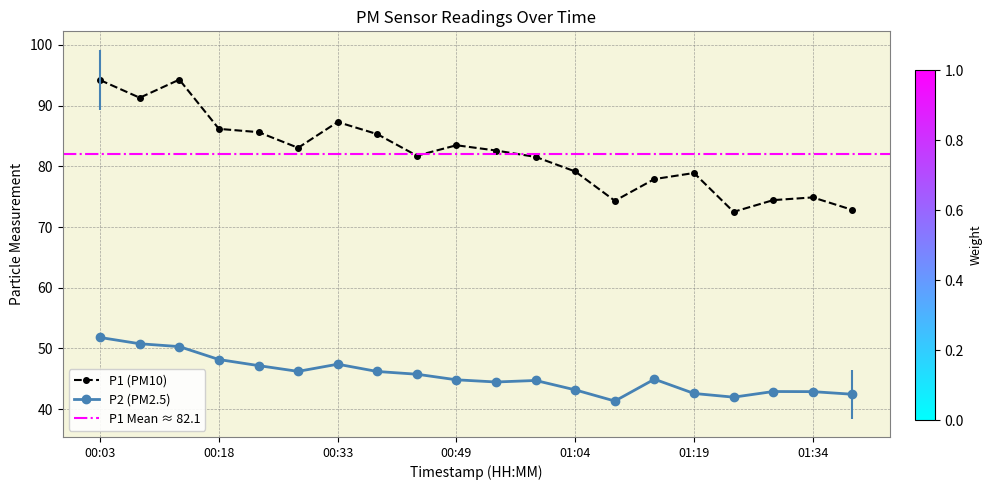

What is the sum of the P1 values at 01:14 and 00:49?

161.4